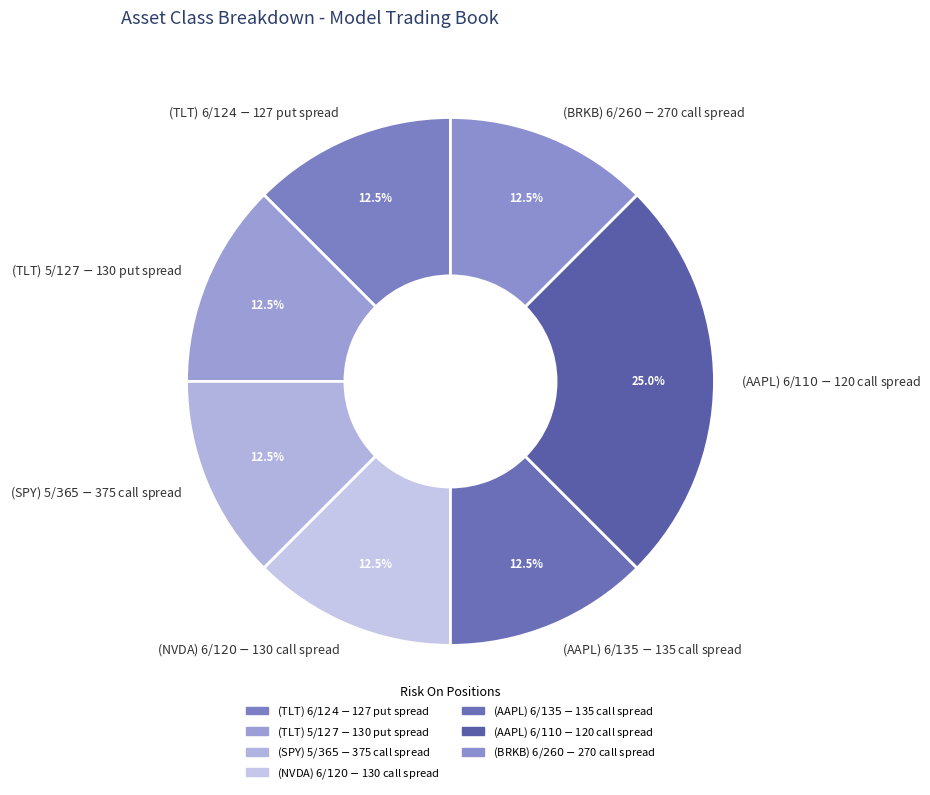

Is there a majority slice in this chart?

No